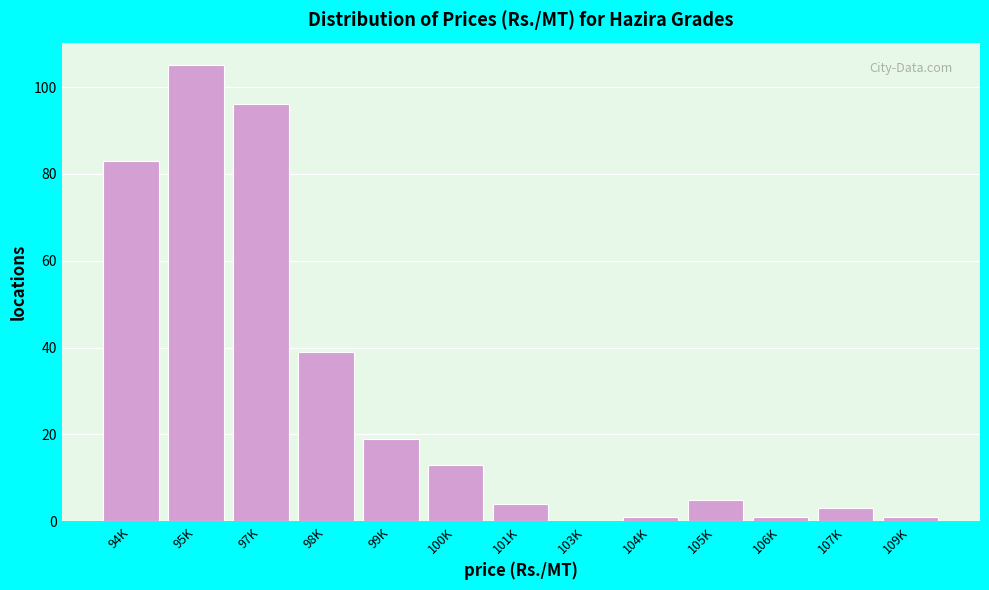

Reading left to right, extract all data points from this chart.

94K=83	95K=105	97K=96	98K=39	99K=19	100K=13	101K=4	103K=0	104K=1	105K=5	106K=1	107K=3	109K=1